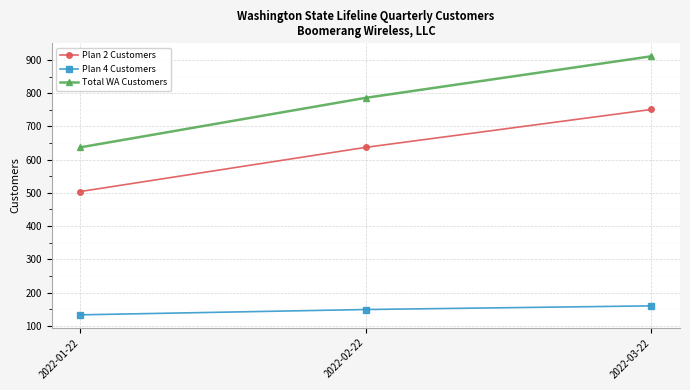

Which series has the largest range (max minus min)?

Total WA Customers